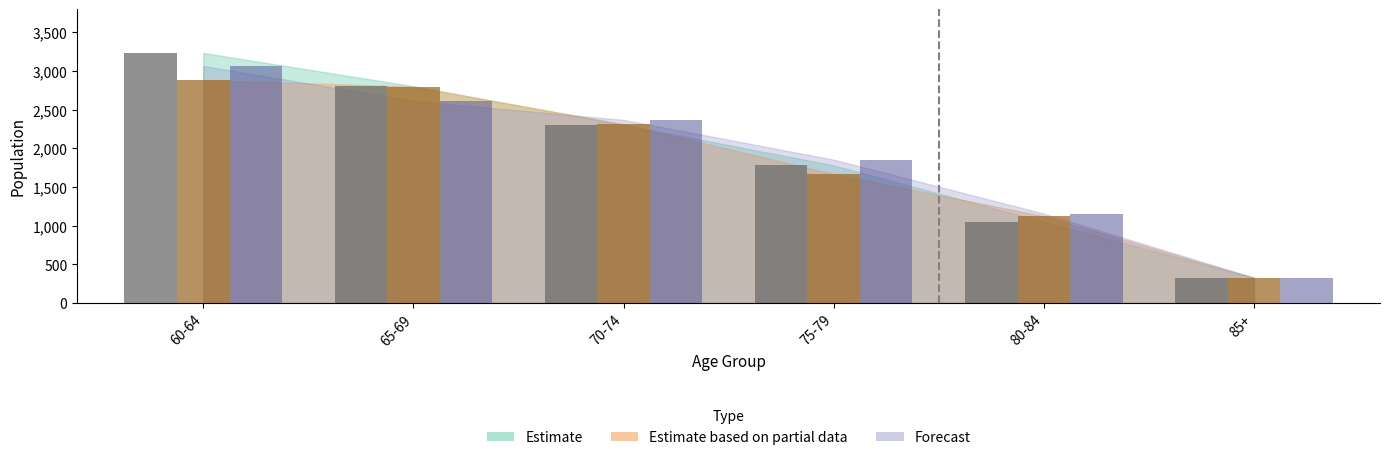

What is the total value across all series at 85+?

979